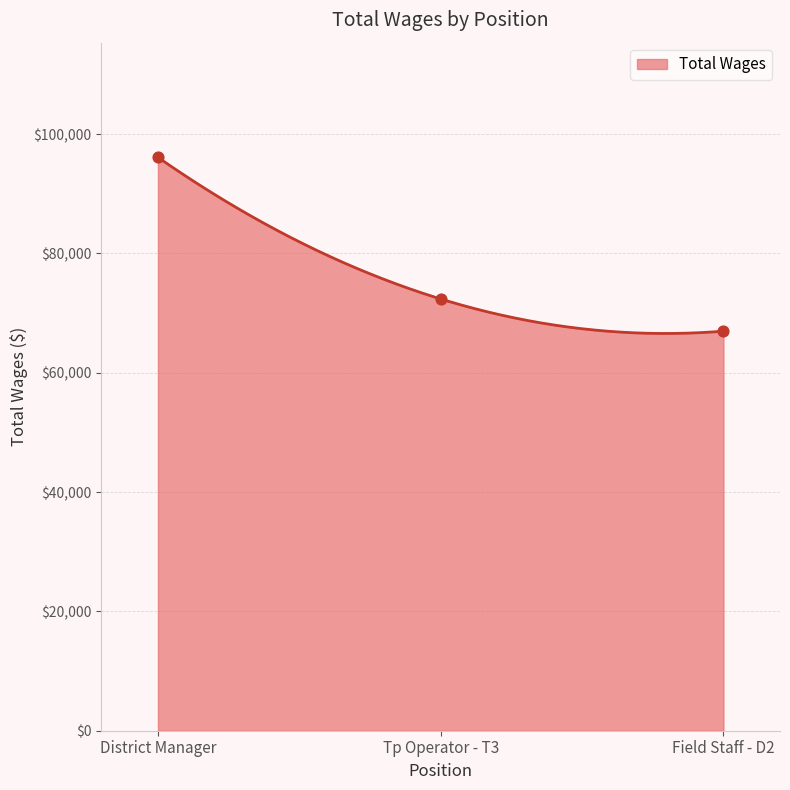

Approximately how many times larger is the value at District Manager compared to Field Staff - D2?

1.4